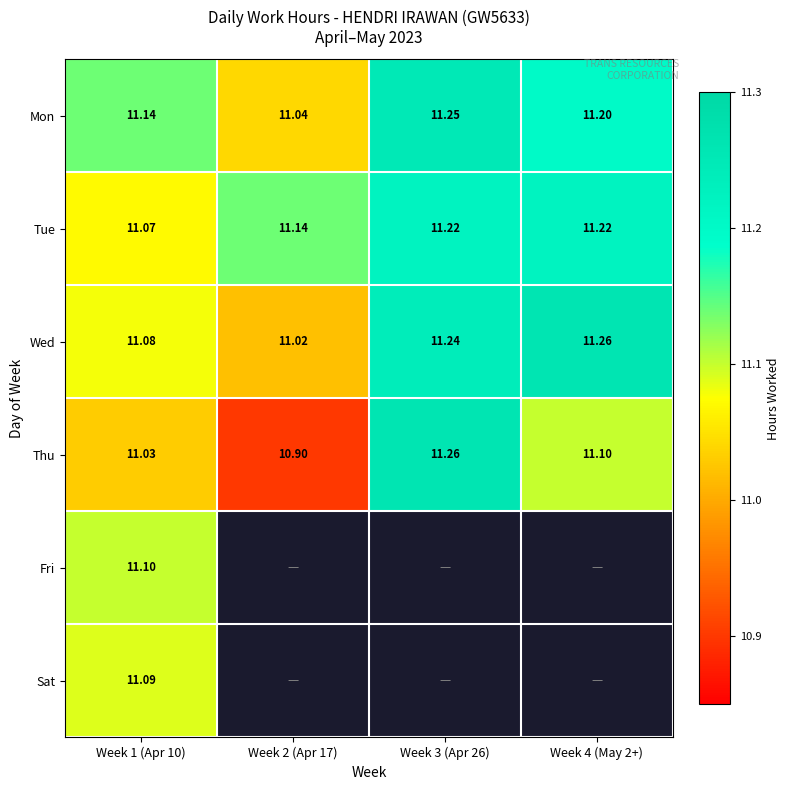

Is the value of Tue at Week 1 (Apr 10) greater than the value of Thu at Week 2 (Apr 17)?

Yes